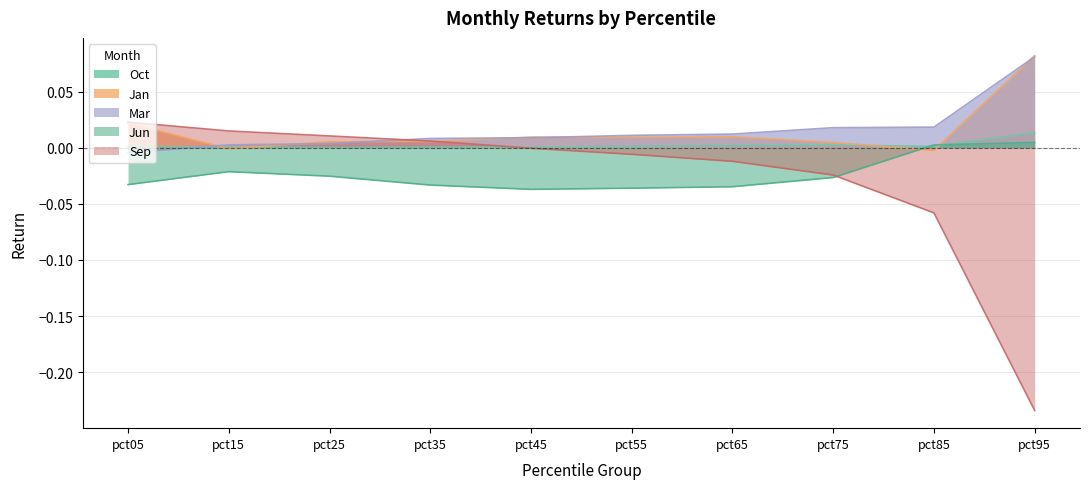

What is the sum of all Sep values?

-0.3